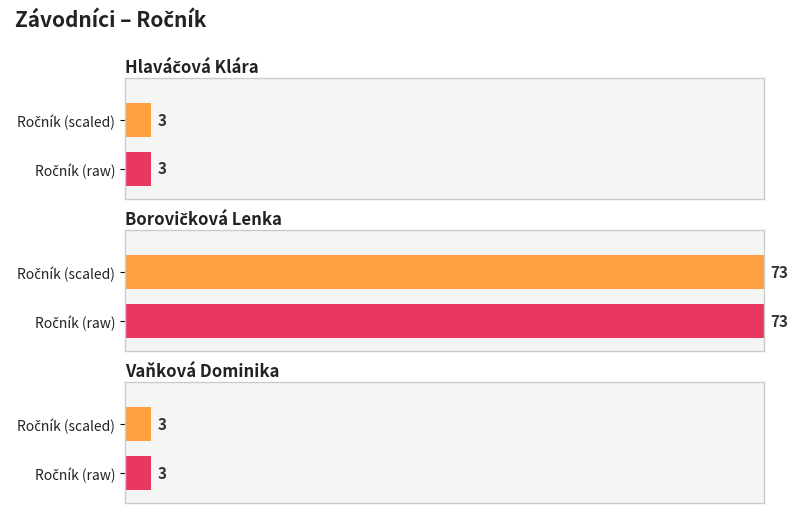

Which category has the lowest value across all series?

Hlaváčová Klára